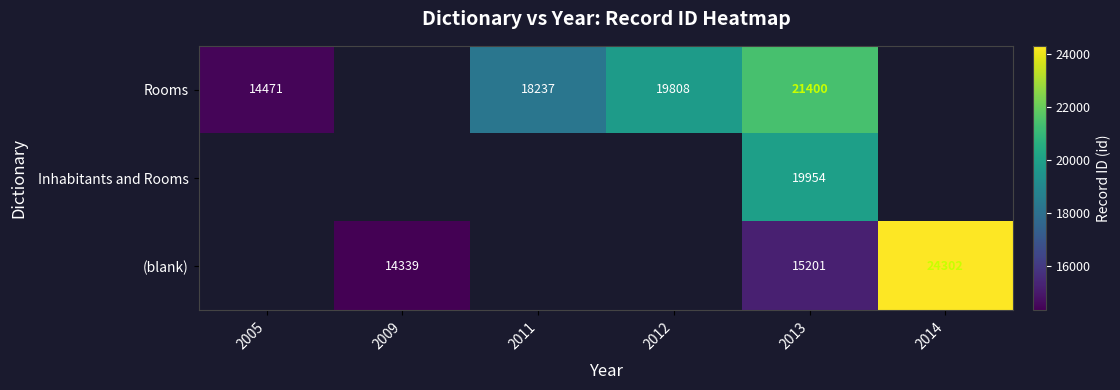

Which has a higher value, 2014 or 2013?

2013